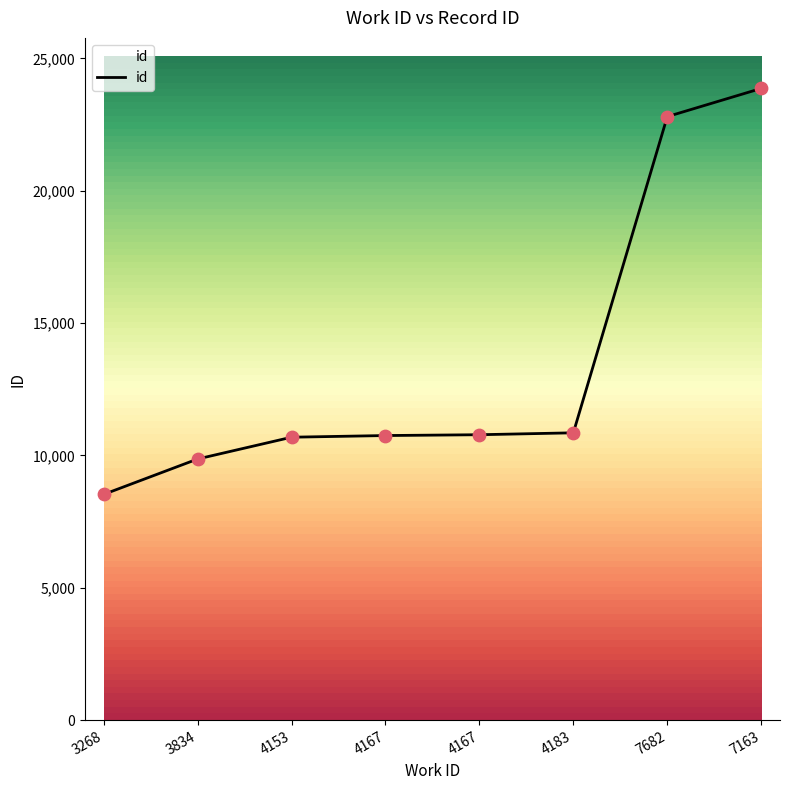

What is the ratio of the value at 7163 to the value at 4153?

2.2